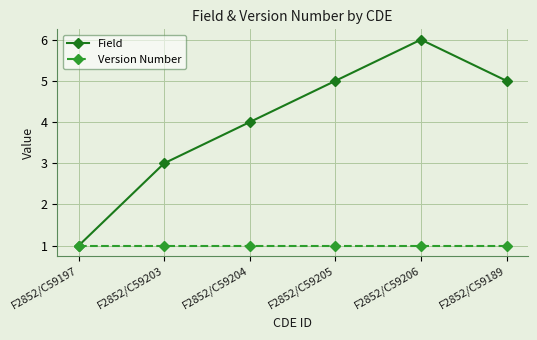

Which series has the largest range (max minus min)?

Field